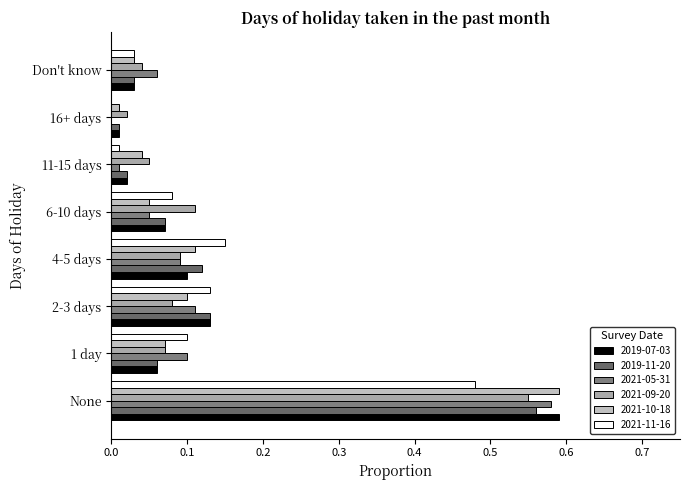

Which label corresponds to the largest value in the chart?

None